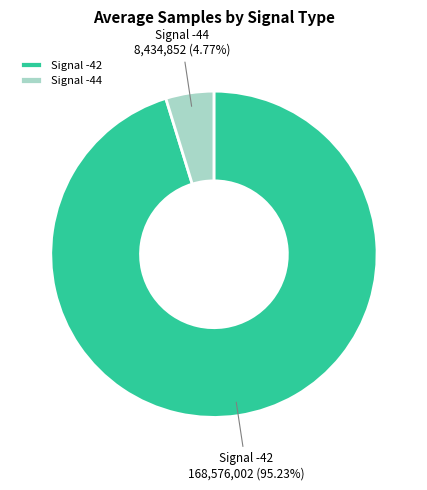

Between Signal -42 and Signal -44, which is larger?

Signal -42